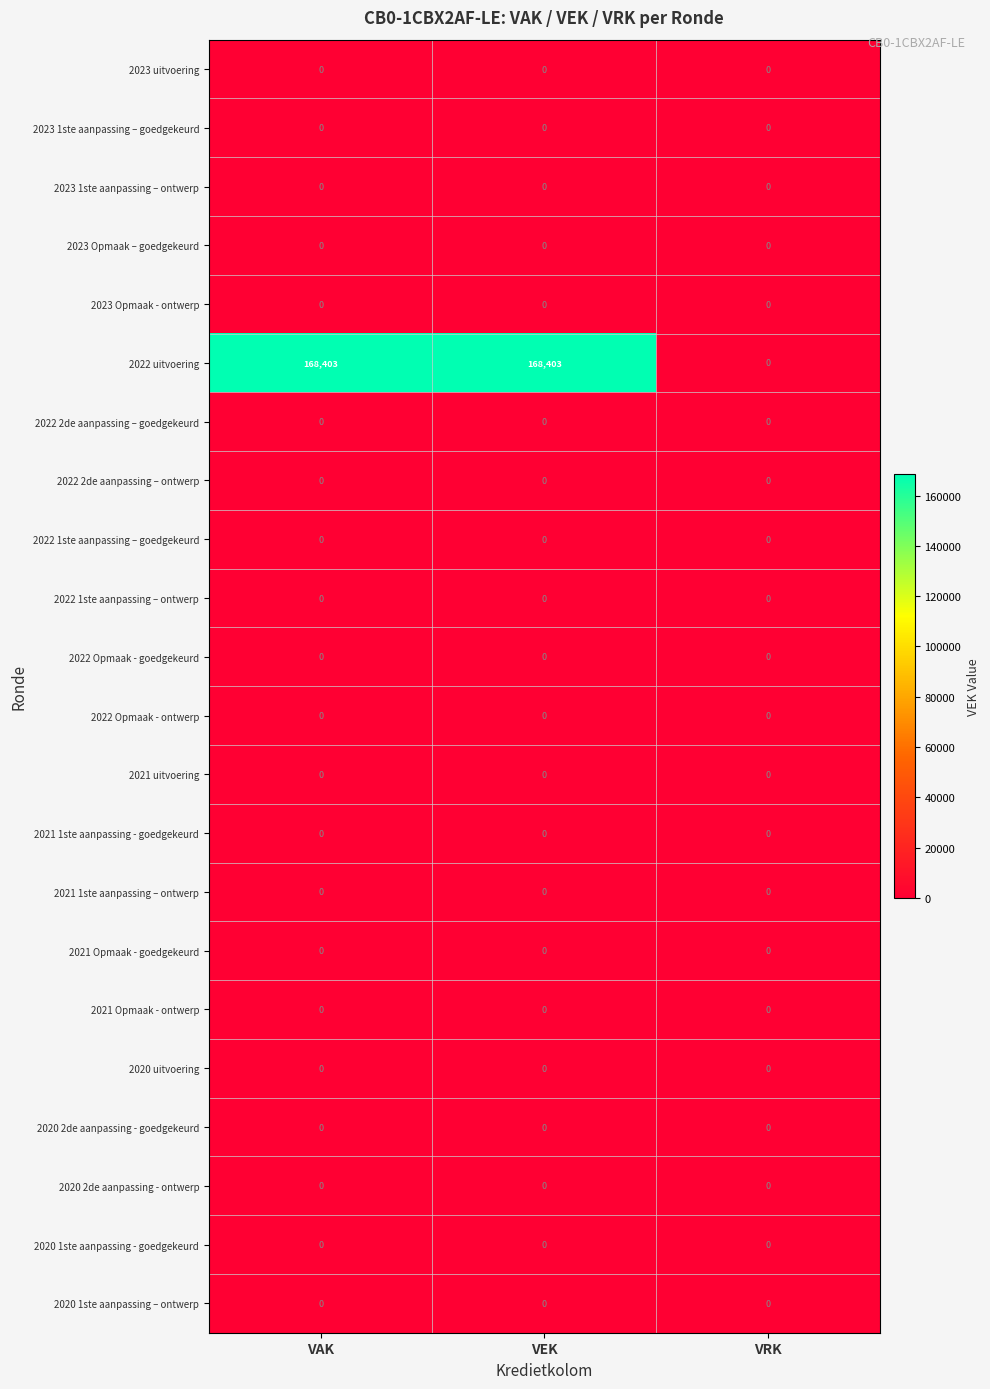

Which series has the largest range (max minus min)?

2022 uitvoering